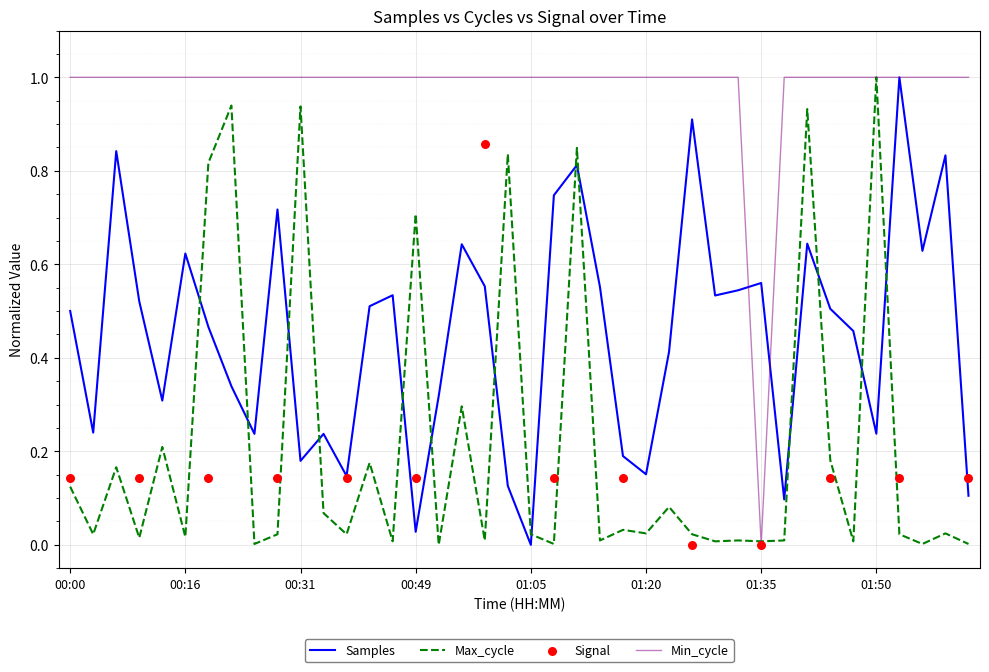

At which category is the sum across all series the highest?

01:11